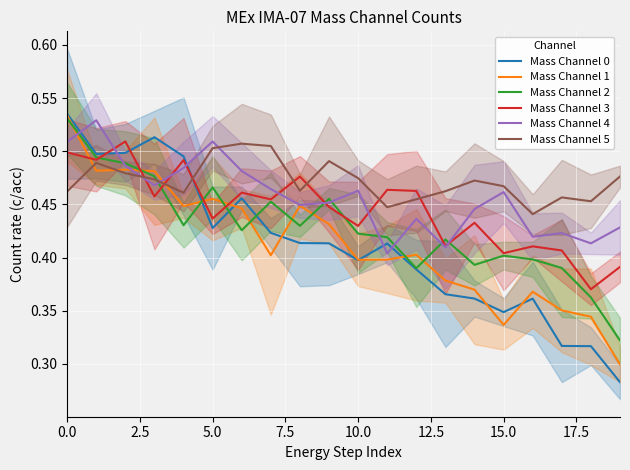

Reading right to left, what are all the values shown in this chart?

Mass Channel 0: 0.3	0.3	0.3	0.4	0.3	0.4	0.4	0.4	0.4	0.4	0.4	0.4	0.4	0.5	0.4	0.5	0.5	0.5	0.5	0.5
Mass Channel 1: 0.3	0.3	0.4	0.4	0.3	0.4	0.4	0.4	0.4	0.4	0.4	0.4	0.4	0.4	0.5	0.4	0.5	0.5	0.5	0.5
Mass Channel 2: 0.3	0.4	0.4	0.4	0.4	0.4	0.4	0.4	0.4	0.4	0.5	0.4	0.5	0.4	0.5	0.4	0.5	0.5	0.5	0.5
Mass Channel 3: 0.4	0.4	0.4	0.4	0.4	0.4	0.4	0.5	0.5	0.4	0.4	0.5	0.5	0.5	0.4	0.5	0.5	0.5	0.5	0.5
Mass Channel 4: 0.4	0.4	0.4	0.4	0.5	0.4	0.4	0.4	0.4	0.5	0.5	0.4	0.5	0.5	0.5	0.5	0.5	0.5	0.5	0.5
Mass Channel 5: 0.5	0.5	0.5	0.4	0.5	0.5	0.5	0.5	0.4	0.5	0.5	0.5	0.5	0.5	0.5	0.5	0.5	0.5	0.5	0.5